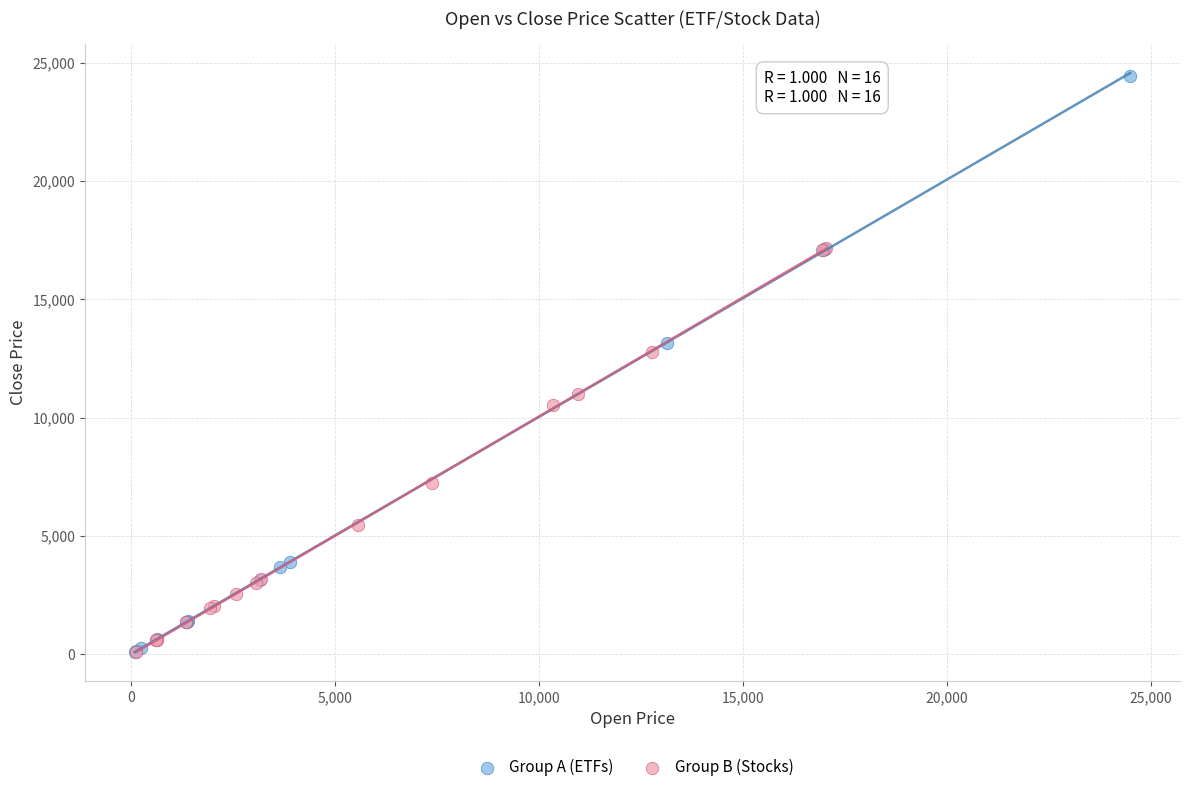

Which series contains the highest Y value?

Group A (ETFs)